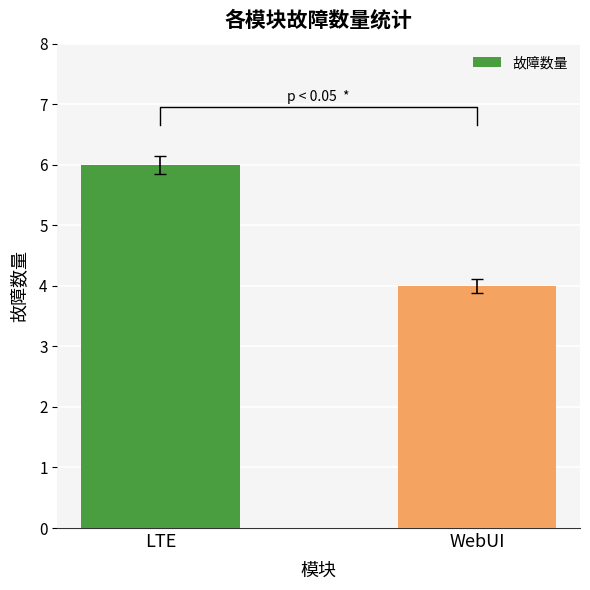

What is the approximate value at WebUI?

4